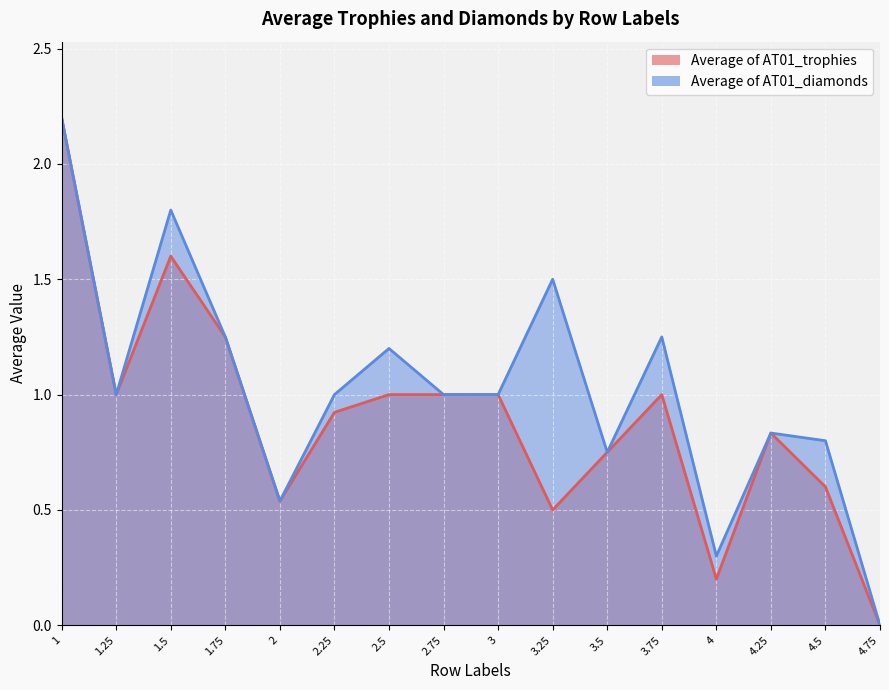

What is the difference between the second highest and second lowest values in the Average of AT01_diamonds series?

1.5